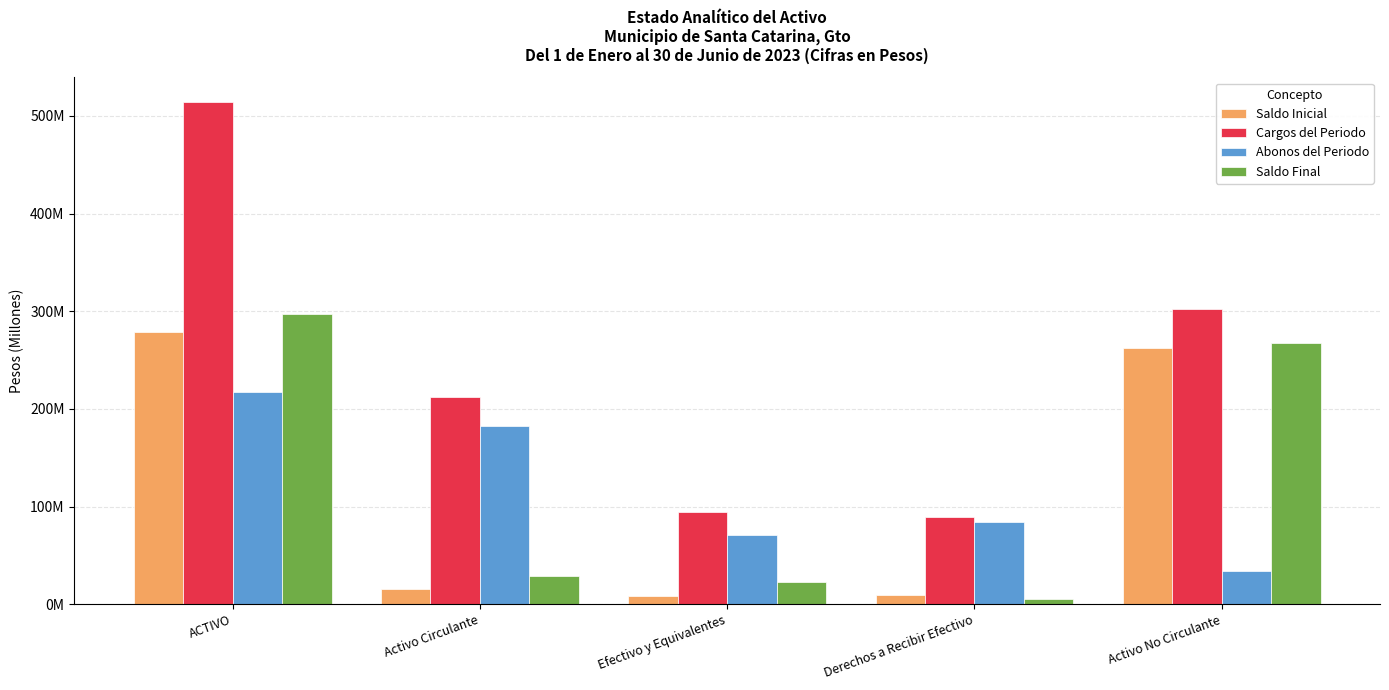

Rank the series at Activo Circulante from lowest to highest value.

Saldo Inicial, Saldo Final, Abonos del Periodo, Cargos del Periodo